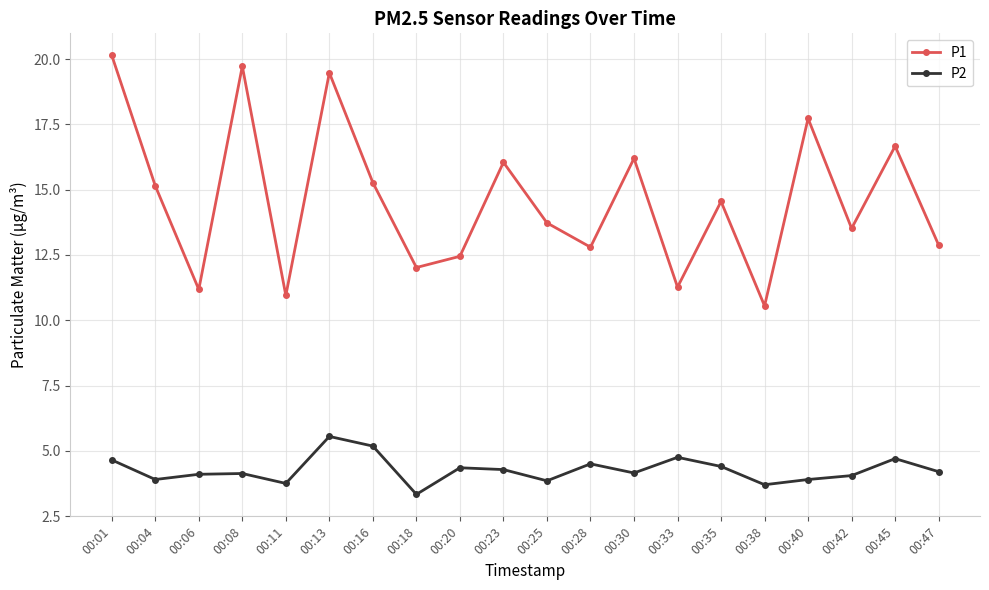

What is the value of the P1 point at the 16th from the left?

10.6